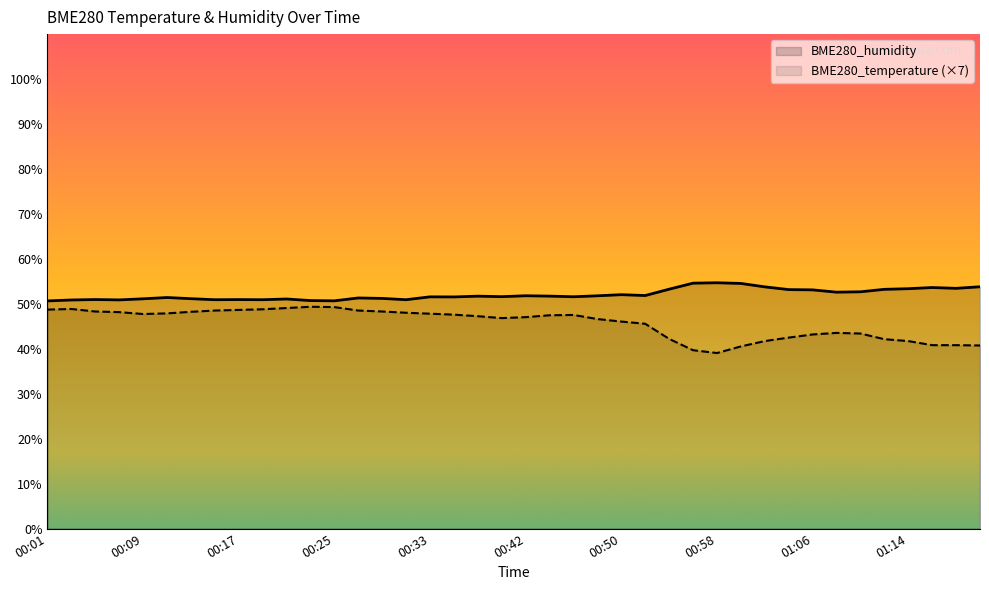

Reading left to right, list all the values displayed in this chart.

BME280_temperature: 00:01=48.7	00:03=48.9	00:05=48.3	00:07=48.2	00:09=47.7	00:11=47.9	00:13=48.2	00:15=48.5	00:17=48.6	00:19=48.8	00:21=49.1	00:23=49.4	00:25=49.3	00:27=48.5	00:29=48.3	00:31=48.0	00:33=47.8	00:35=47.6	00:37=47.2	00:40=46.8	00:42=47.0	00:44=47.5	00:46=47.5	00:48=46.6	00:50=46.1	00:52=45.6	00:54=42.2	00:56=39.7	00:58=39.1	01:00=40.5	01:02=41.7	01:04=42.5	01:06=43.2	01:08=43.5	01:10=43.4	01:12=42.1	01:14=41.7	01:16=40.8	01:18=40.8	01:20=40.7
BME280_humidity: 00:01=50.6	00:03=50.9	00:05=51.0	00:07=50.9	00:09=51.1	00:11=51.4	00:13=51.1	00:15=50.9	00:17=51.0	00:19=50.9	00:21=51.1	00:23=50.7	00:25=50.7	00:27=51.3	00:29=51.2	00:31=50.9	00:33=51.6	00:35=51.5	00:37=51.7	00:40=51.6	00:42=51.8	00:44=51.7	00:46=51.6	00:48=51.8	00:50=52.0	00:52=51.9	00:54=53.3	00:56=54.6	00:58=54.7	01:00=54.5	01:02=53.8	01:04=53.2	01:06=53.1	01:08=52.6	01:10=52.7	01:12=53.2	01:14=53.4	01:16=53.6	01:18=53.5	01:20=53.8